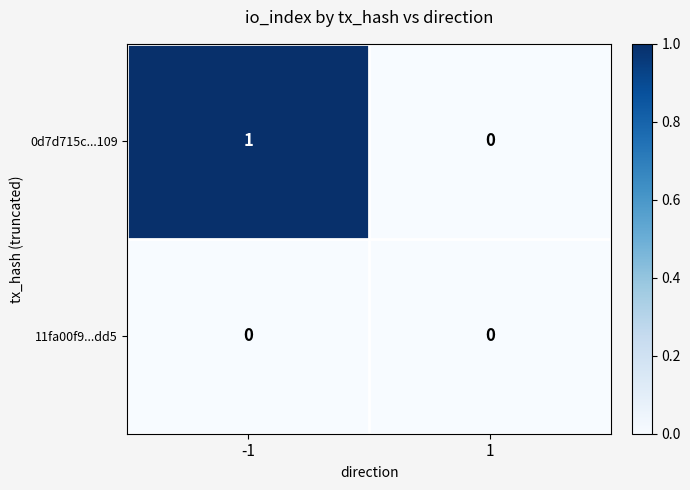

Rank the series by their average value, from highest to lowest.

0d7d715c...109, 11fa00f9...dd5